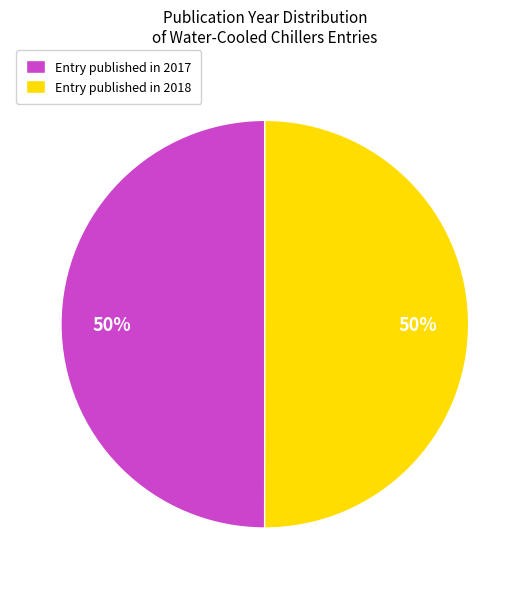

How many segments does this pie chart have?

2